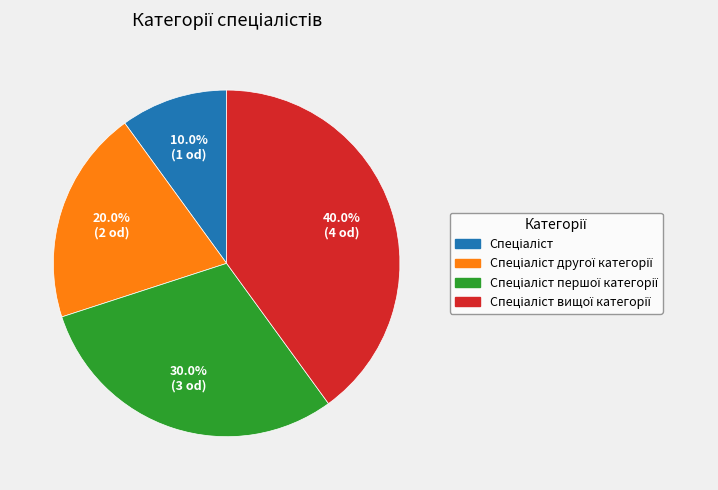

Does any single category account for the majority?

No